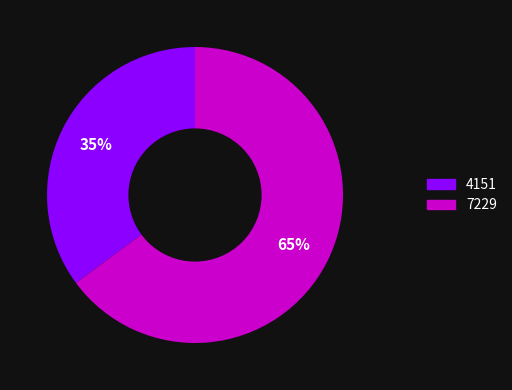

Do 4151 and 7229 together represent more than half of the pie?

Yes